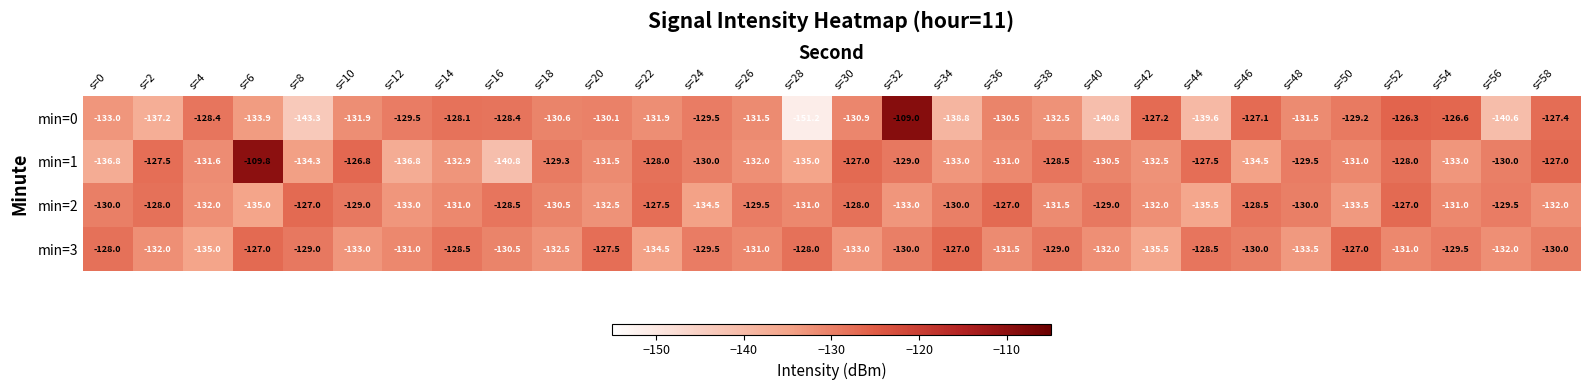

Where does the min=2 series first go above -130?

s=2